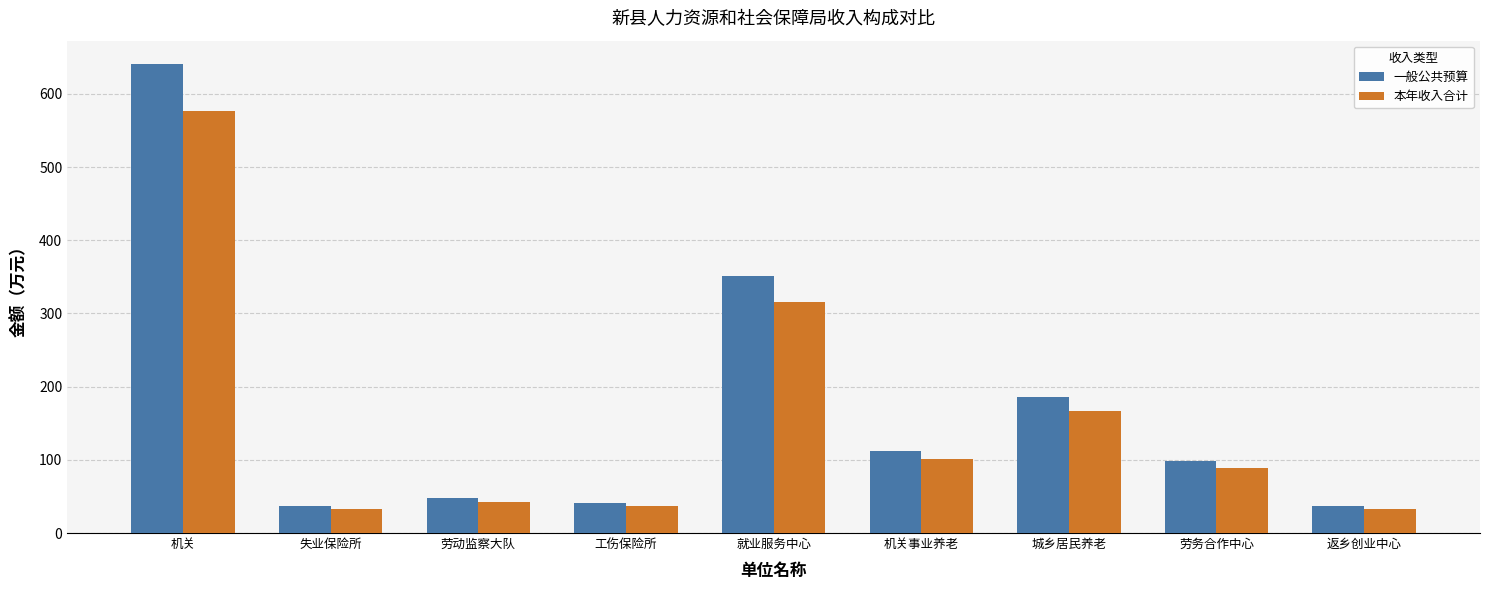

At which category is the sum across all series the highest?

机关